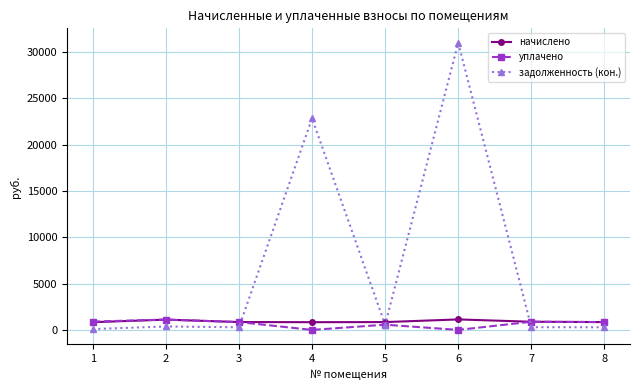

What is the greatest value displayed?

31020.0